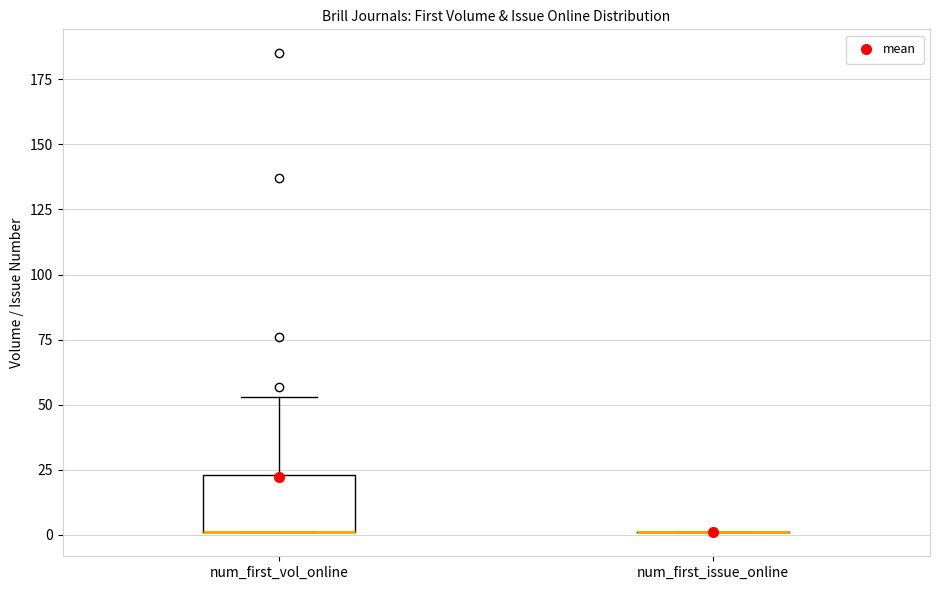

Reading left to right, read every box against the y-axis: the position of its median line, the range the box covers, and the ends of its whiskers. The values are not printed on the chart, so give them approximately, as read against the axis.

num_first_vol_online: median 0 (drawn on the box's lower edge), box 0 to 25, whiskers 0 to 55
num_first_issue_online: box collapsed to a line at 0, whiskers 0 to 0